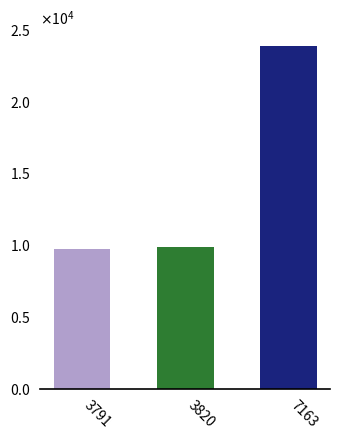

What is the average value?

14486